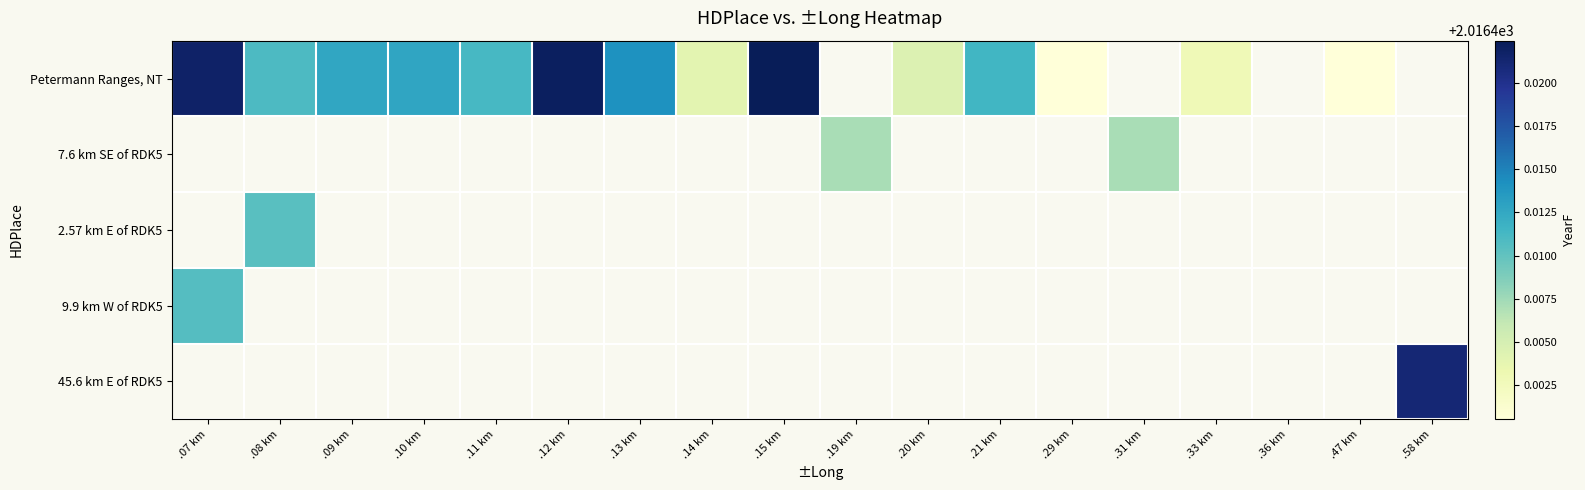

Which series has the widest spread of values?

Petermann Ranges, NT